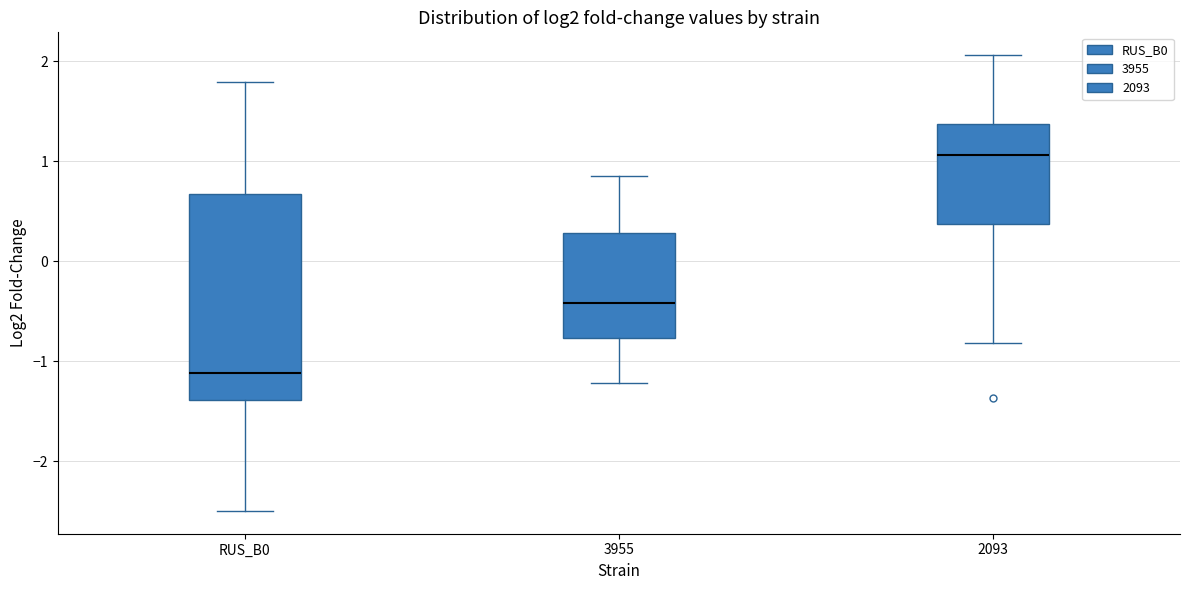

Where does the lower whisker of the box for 3955 end on the y-axis? The values are not printed on the chart, so give them approximately, as read against the axis.

-1.2